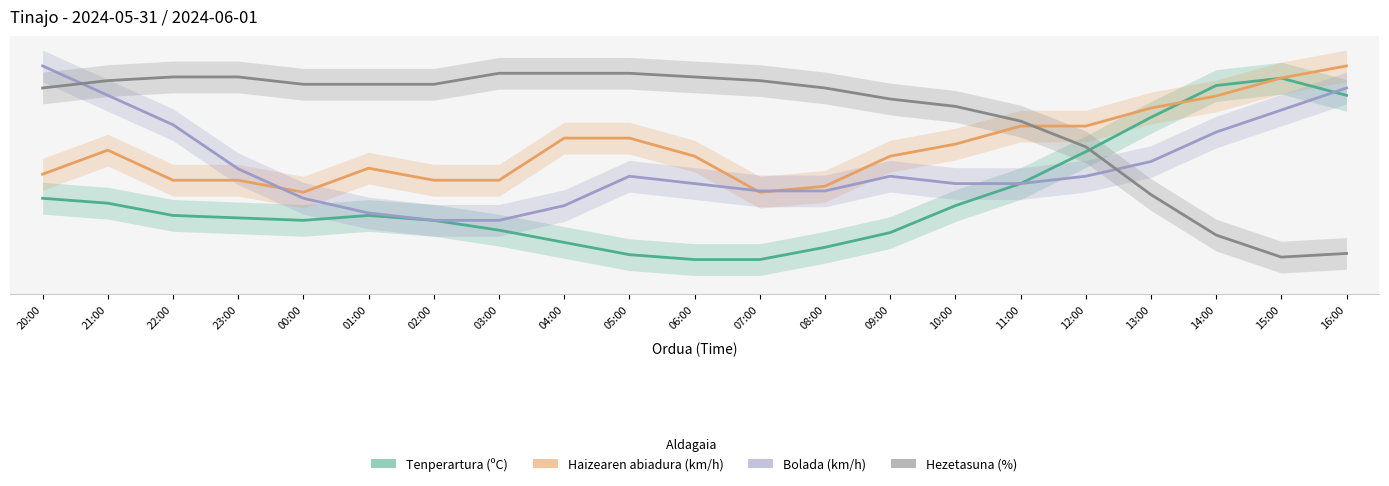

What is the average value of the Haizearen abiadura (km/h) series?

58.4